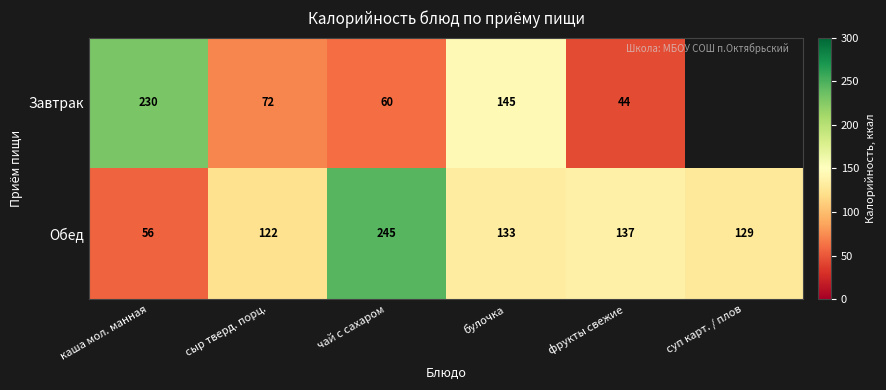

Rank the series at фрукты свежие from highest to lowest value.

Обед, Завтрак